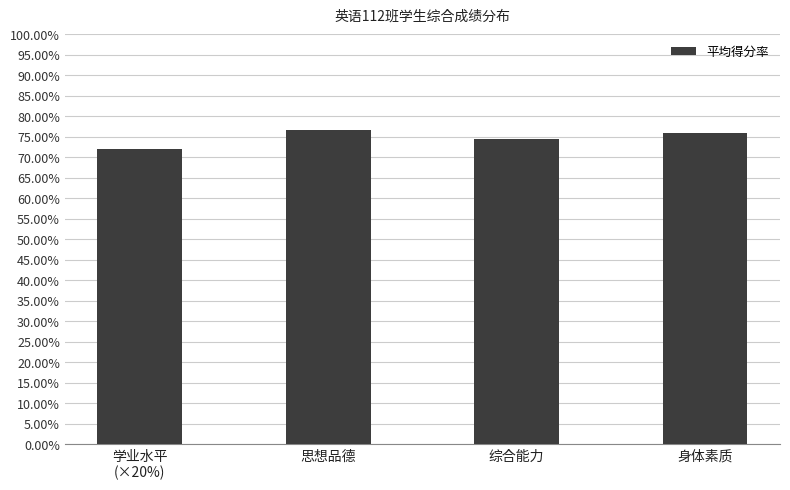

Reading left to right, what are all the values shown in this chart?

0.7	0.8	0.7	0.8